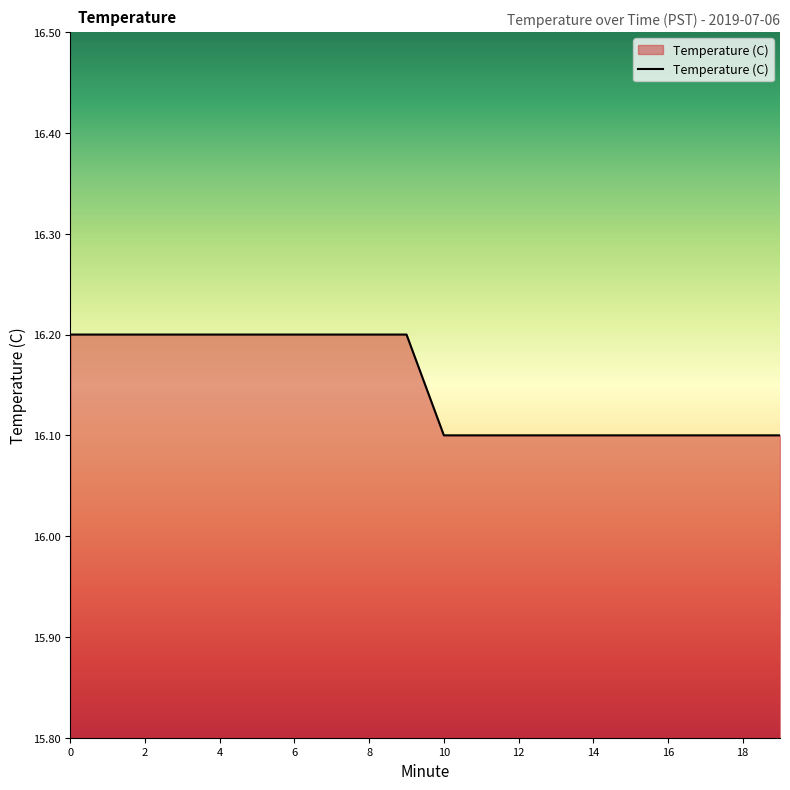

What is the greatest value displayed?

16.2